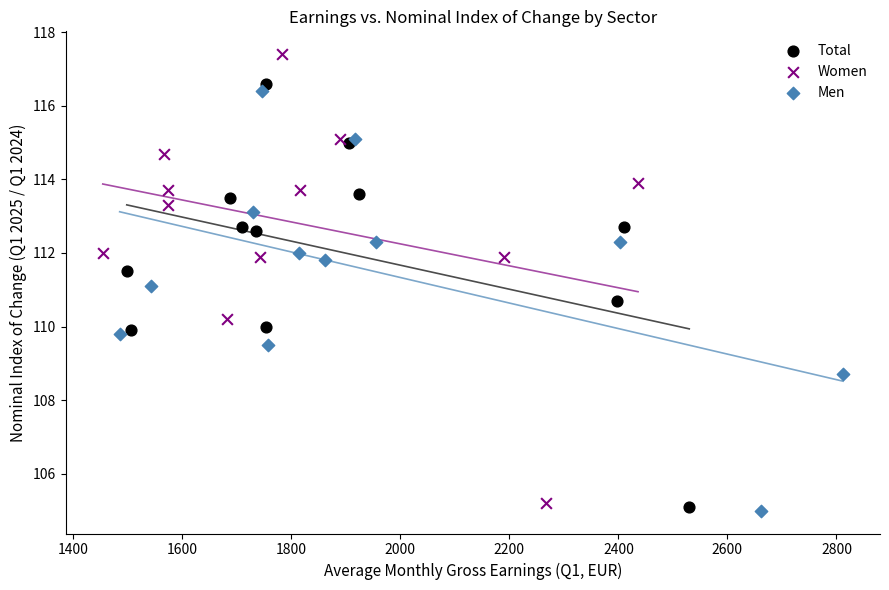

Which series has the widest spread of Y values?

Women